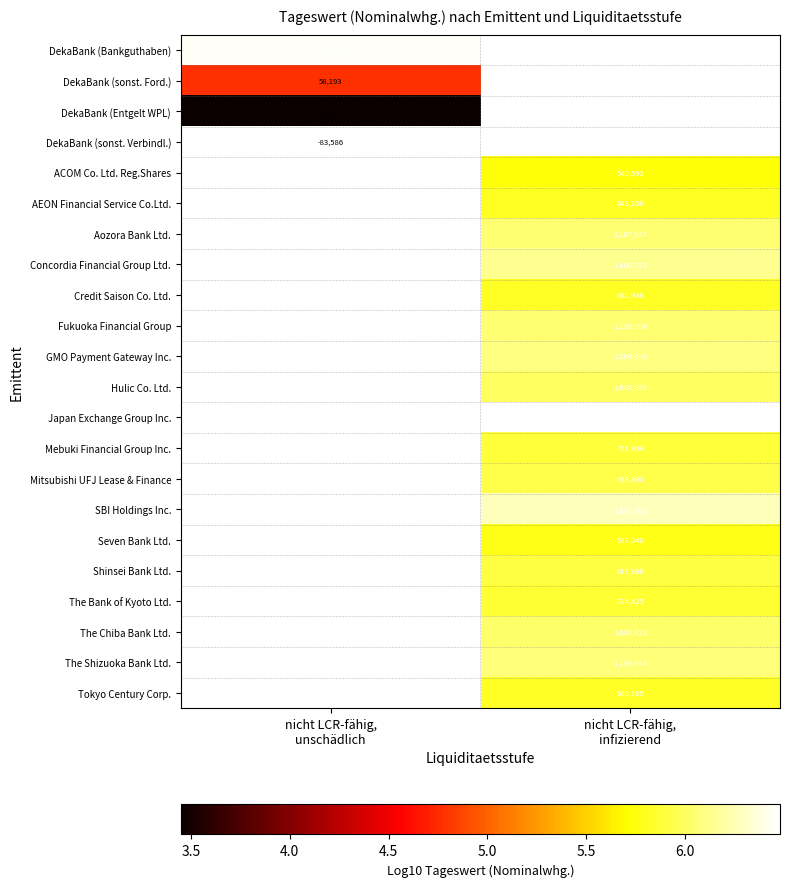

How many data points in GMO Payment Gateway Inc. are above 6?

1